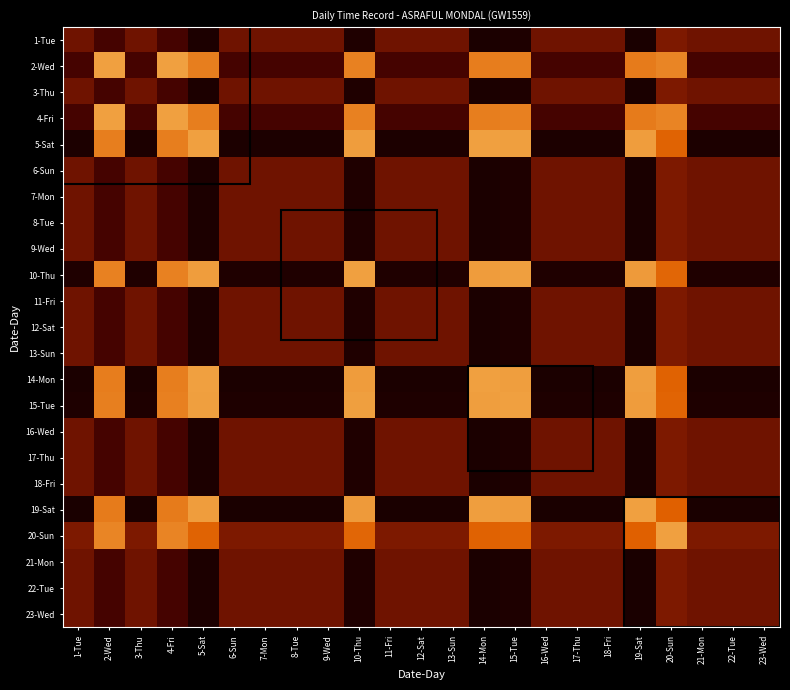

Which has a higher value, 21-Mon or 14-Mon?

21-Mon